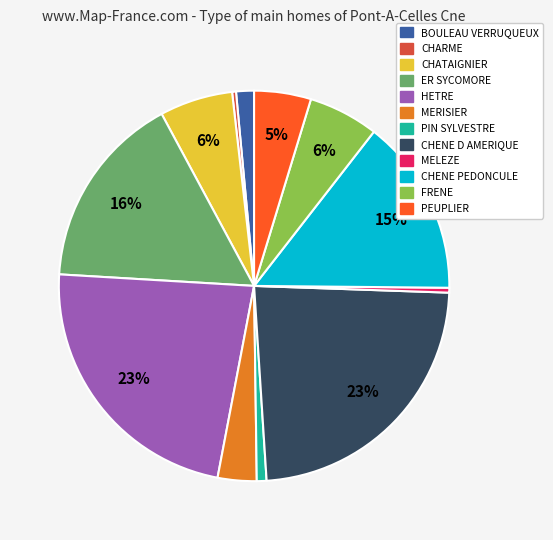

What percentage is the PEUPLIER slice, to the nearest percent?

5%